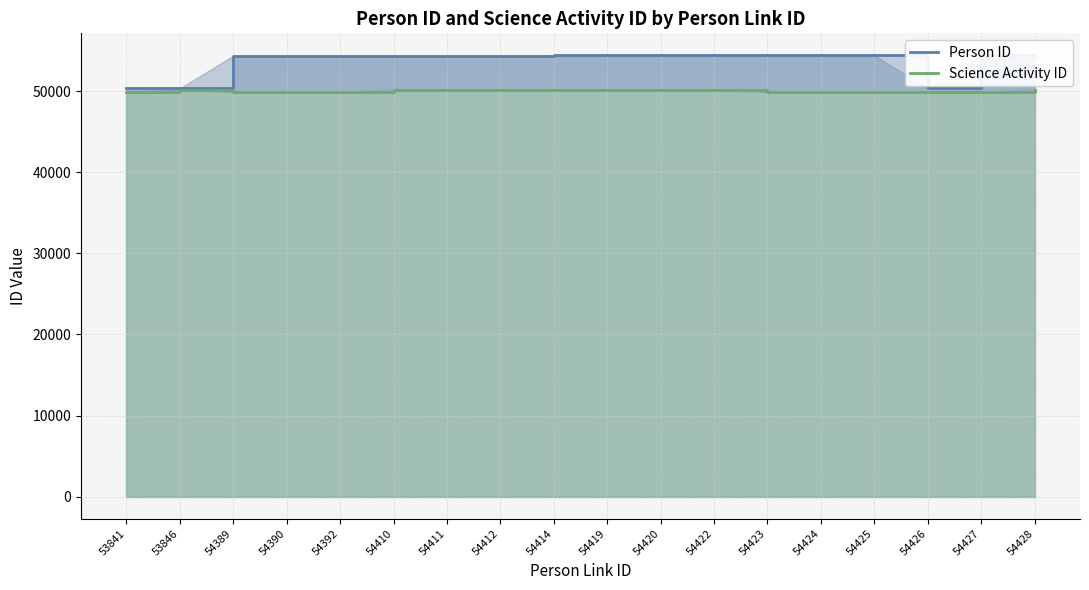

Between 53841 and 54419, which series saw the biggest shift?

Person ID